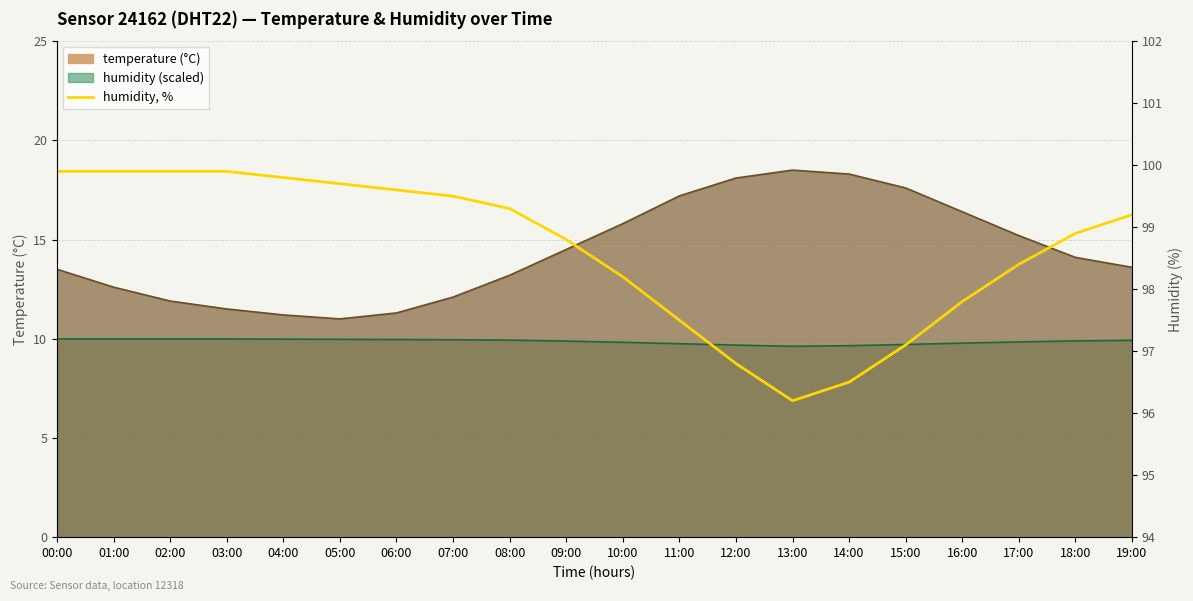

What is the average value?

98.6